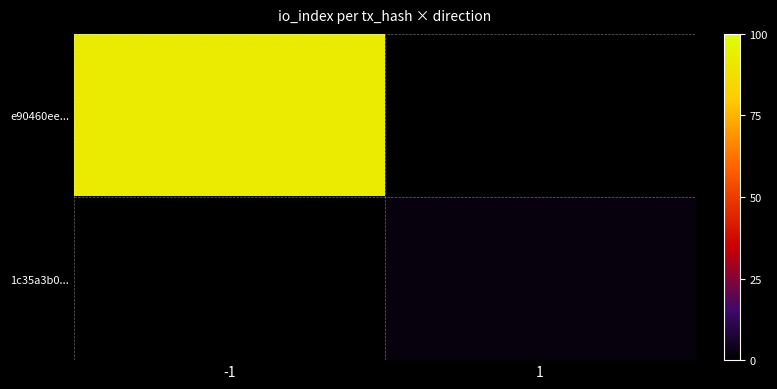

How many categories are shown in the chart?

2